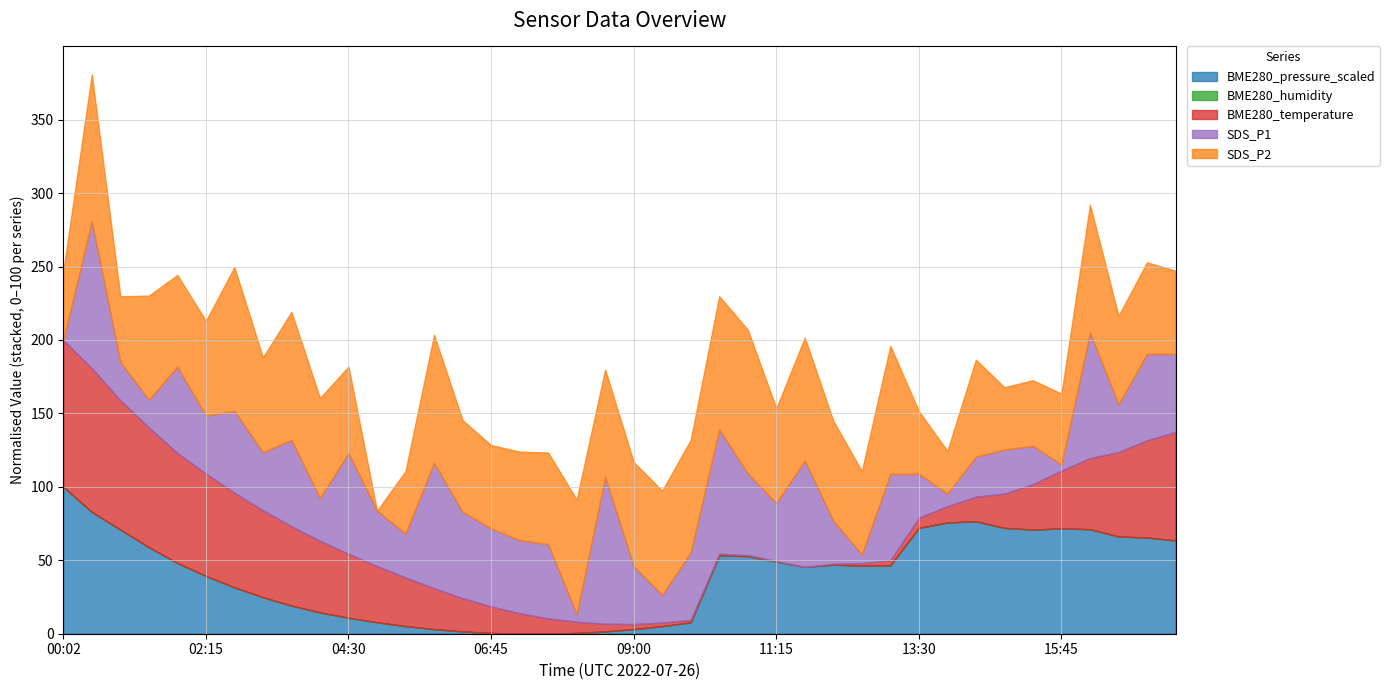

What is the highest value of the BME280_pressure_scaled series?

100.0